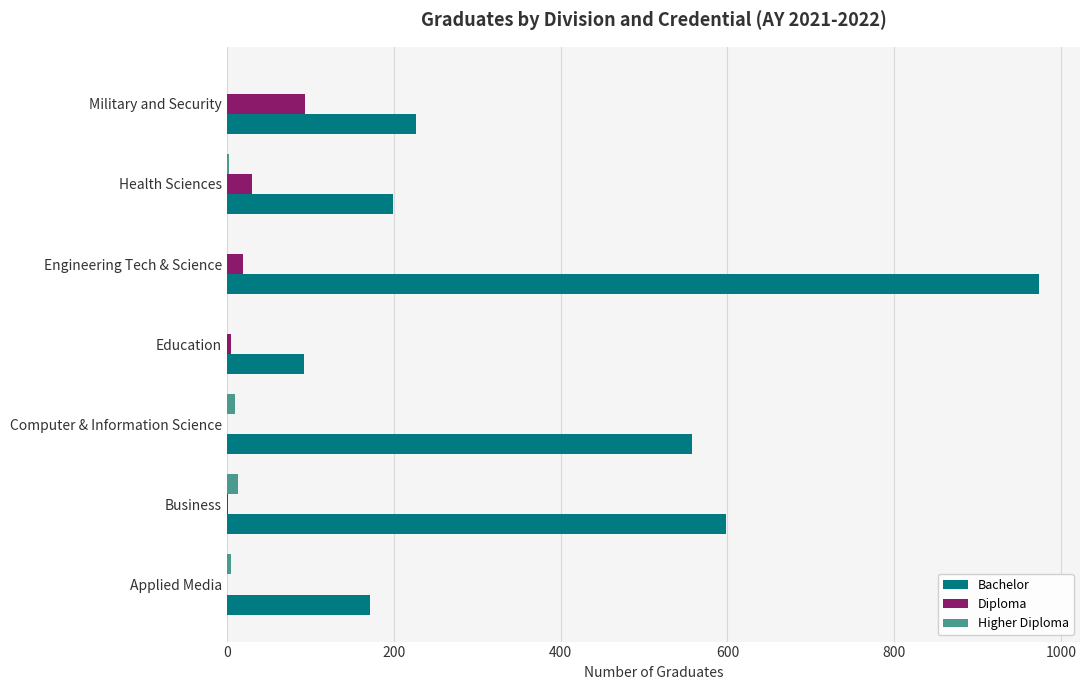

What is the greatest value displayed?

974